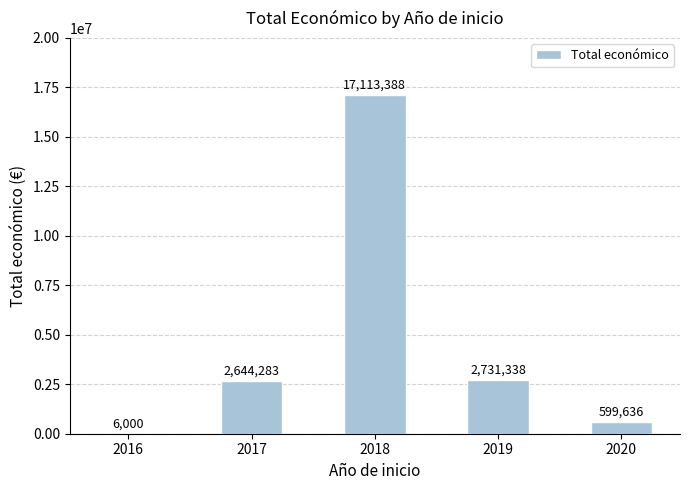

Is it true that the value at 2017 is 4536125?

False